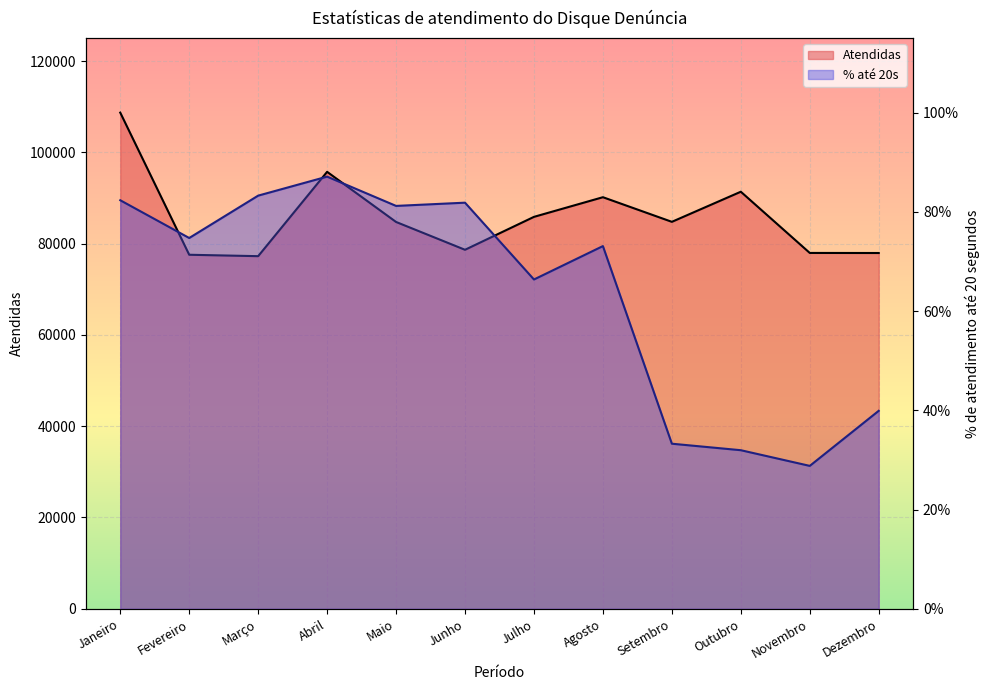

What is the difference between the maximum and minimum values in the % de atendimento até 20 segundos series?

0.6